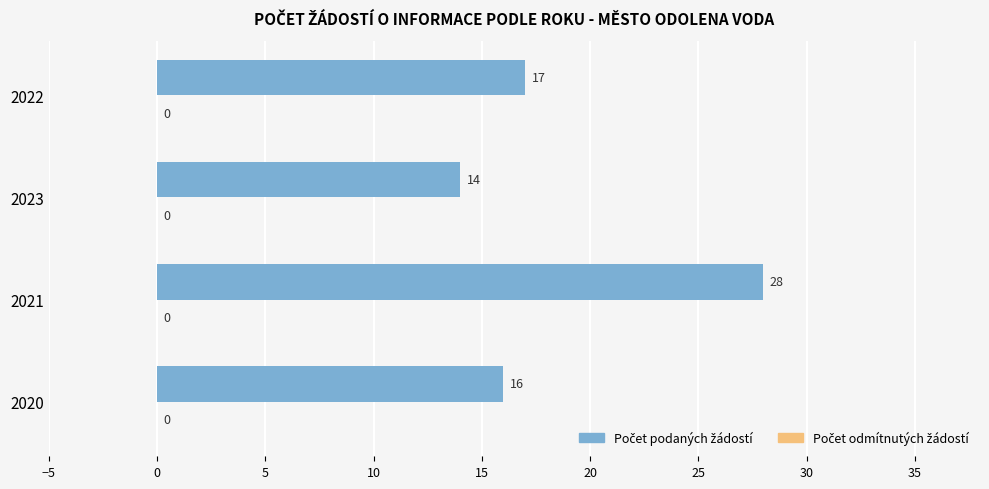

List the labels in order of value, smallest first.

2023, 2020, 2022, 2021